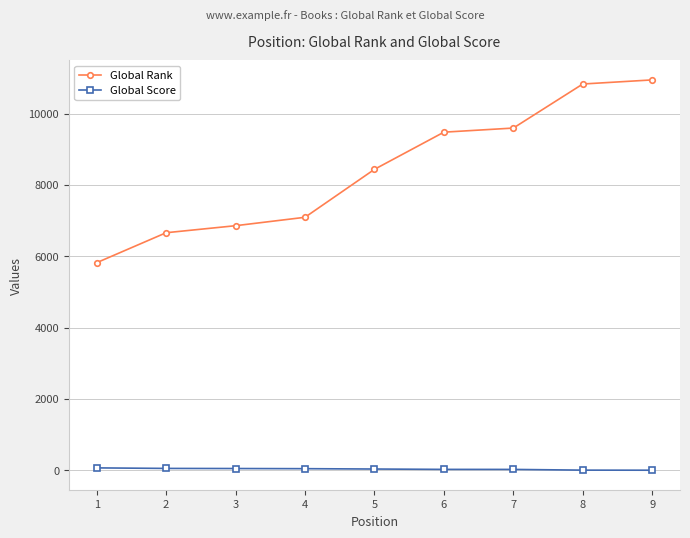

Rank the series at 5 from highest to lowest value.

Global Rank, Global Score